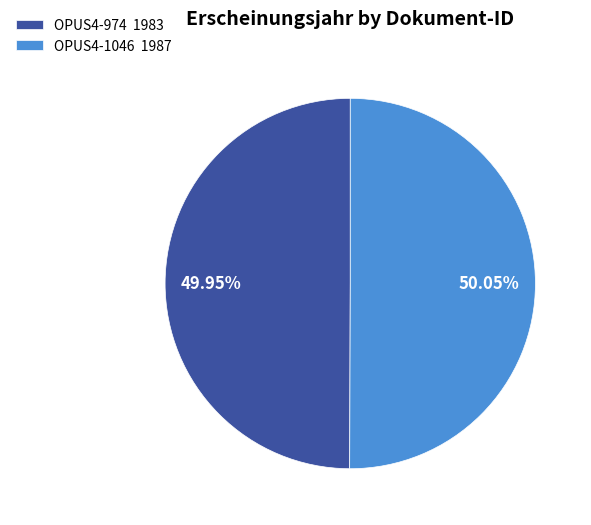

What is the ratio of the value at OPUS4-1046 1987 to the value at OPUS4-974 1983?

1.0